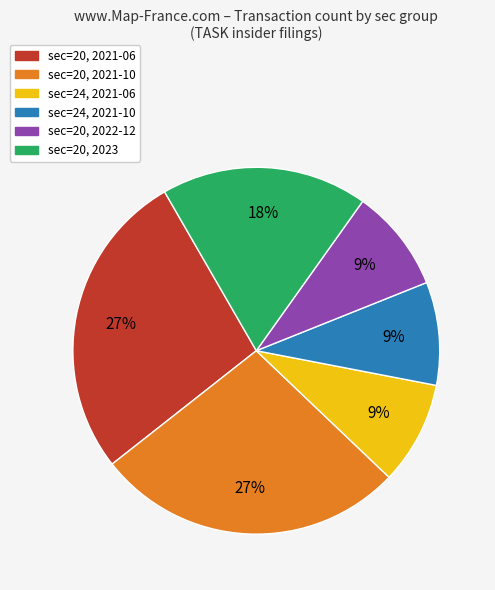

How many slices are in this pie chart?

6